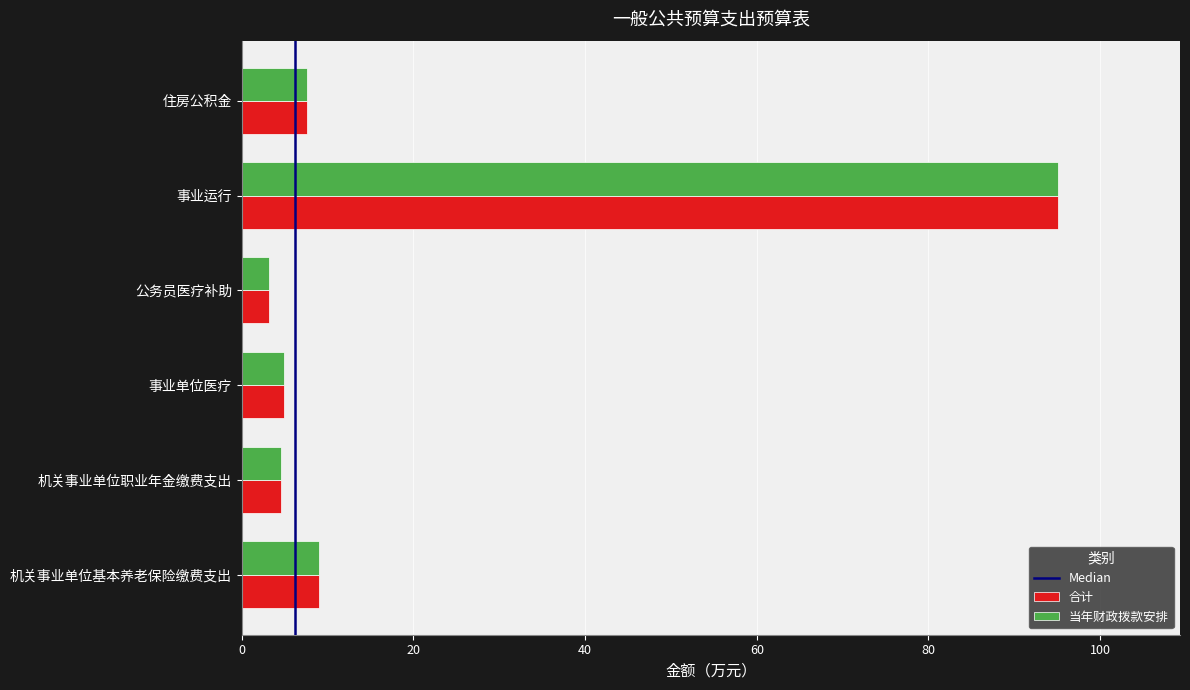

What is the sum of the 当年财政拨款安排 values at 事业运行 and 公务员医疗补助?

98.2